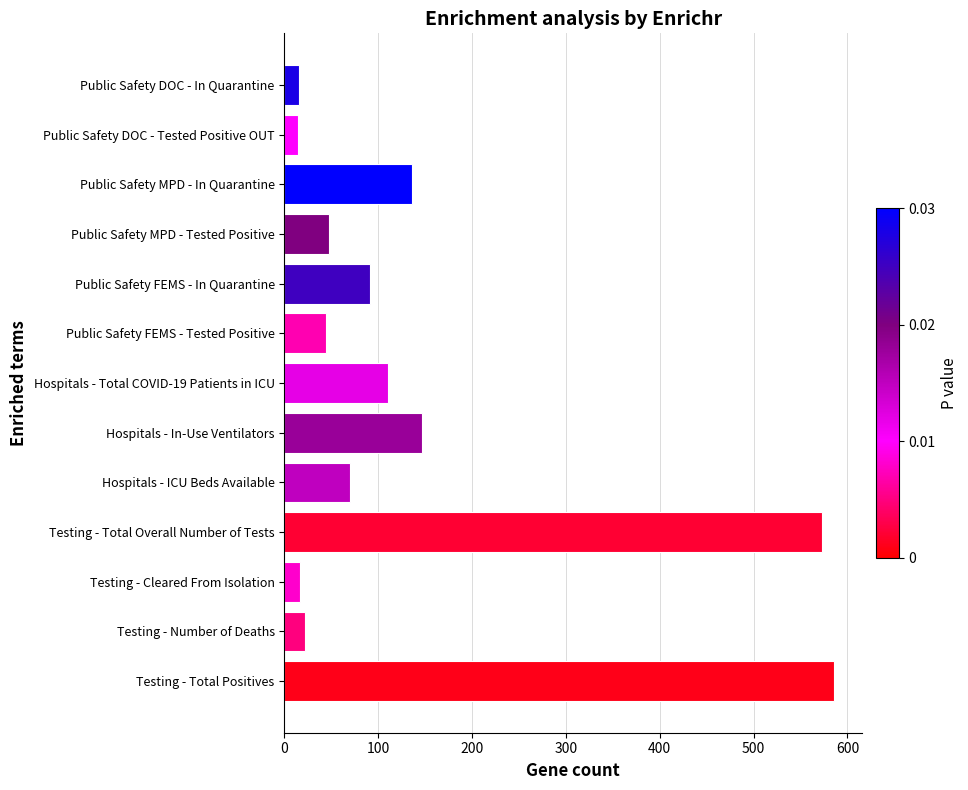

The chart shows a value of 194 at Testing - Total Positives. True or false?

False